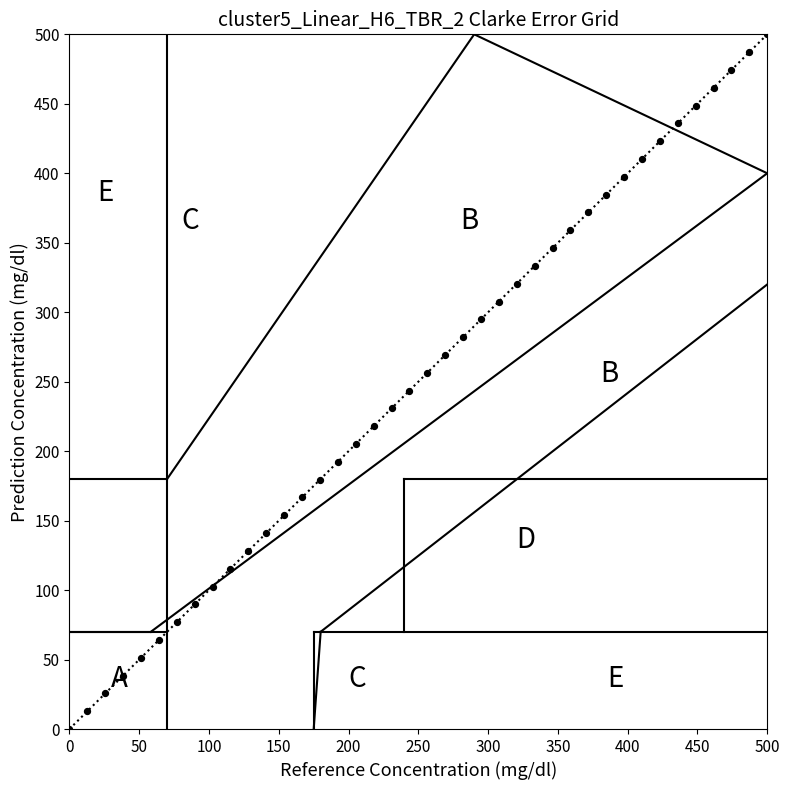

What is the range of X values (max minus min)?

500.0